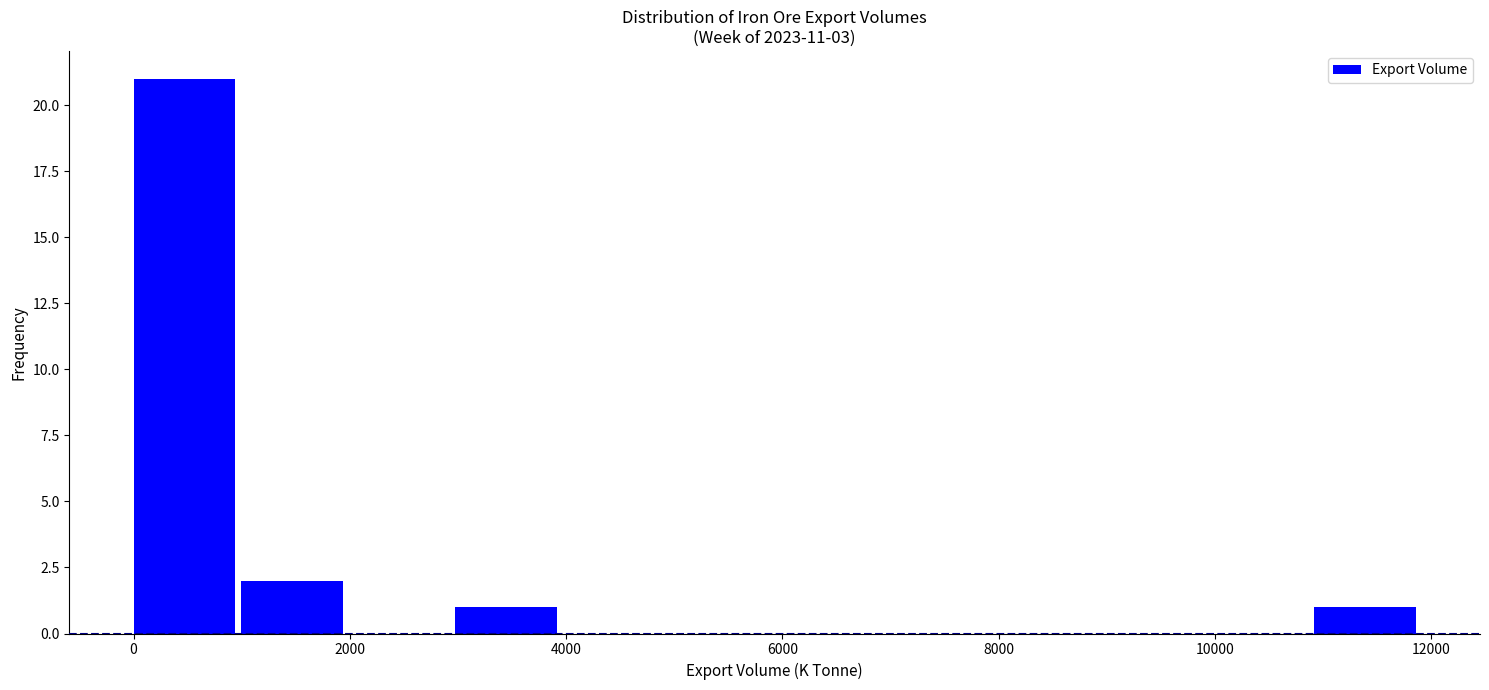

Reading left to right, list every bar in this chart as the range it spans on the x-axis followed by its height. Neither the bar edges nor the heights are printed on the chart, so give them approximately, as read against the axes.

0 to 1000: 21
1000 to 2000: 2
2000 to 3000: 0
3000 to 4000: 1
4000 to 5000: 0
5000 to 6000: 0
6000 to 7000: 0
7000 to 8000: 0
8000 to 9000: 0
9000 to 10000: 0
10000 to 11000: 0
11000 to 12000: 1